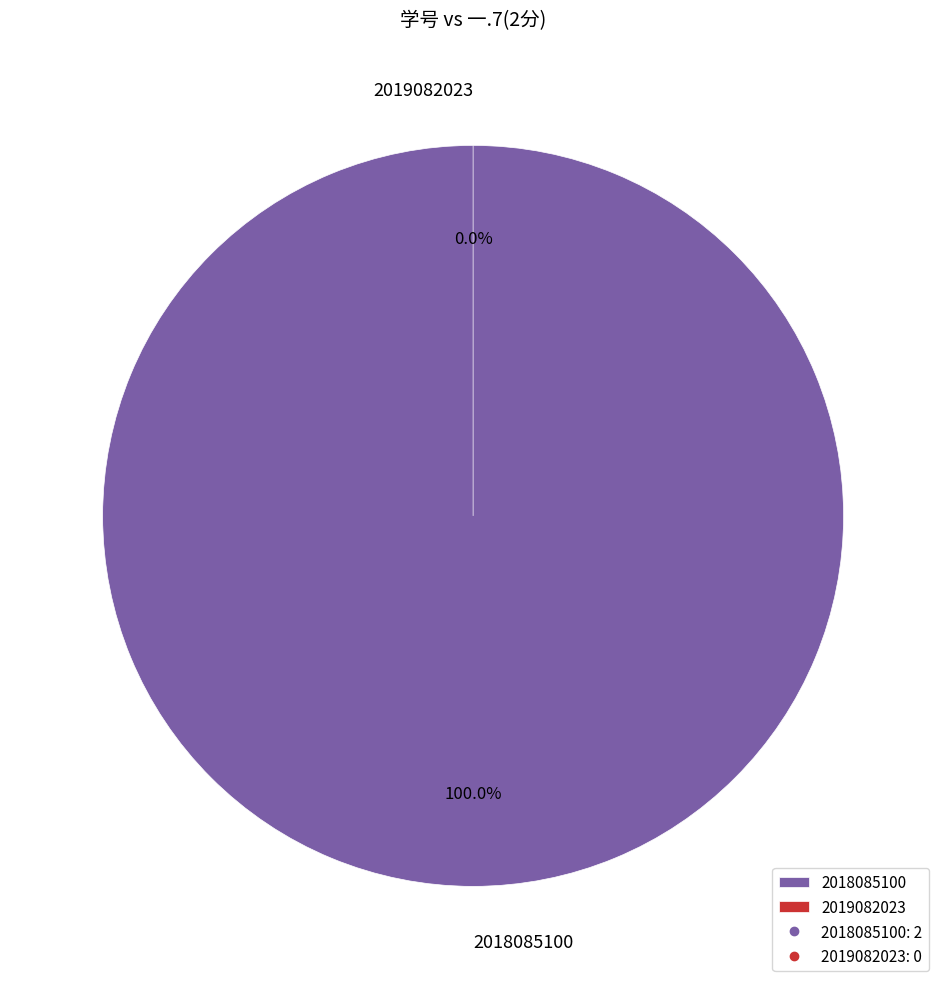

The 2018085100 slice represents 100% of the pie. True or false?

True